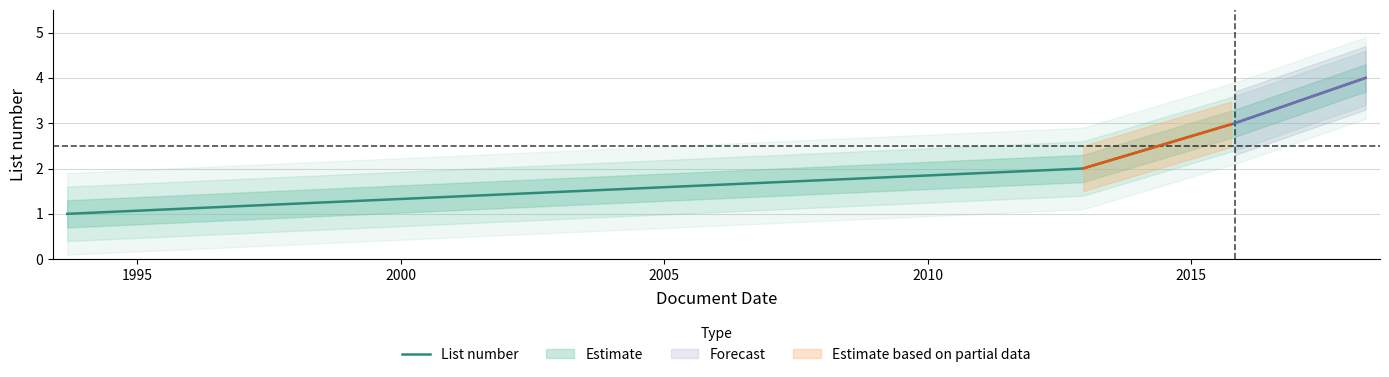

What is the difference between the maximum and minimum values?

3